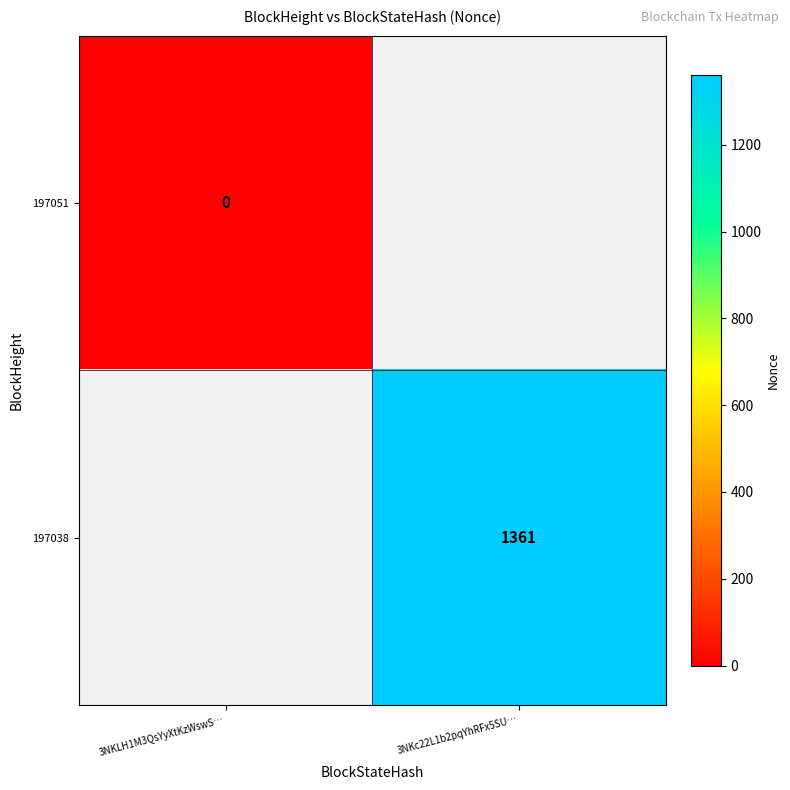

Is it true that 197038 equals 1361 at 3NKc22L1b2pqYhRFx5SU…?

True